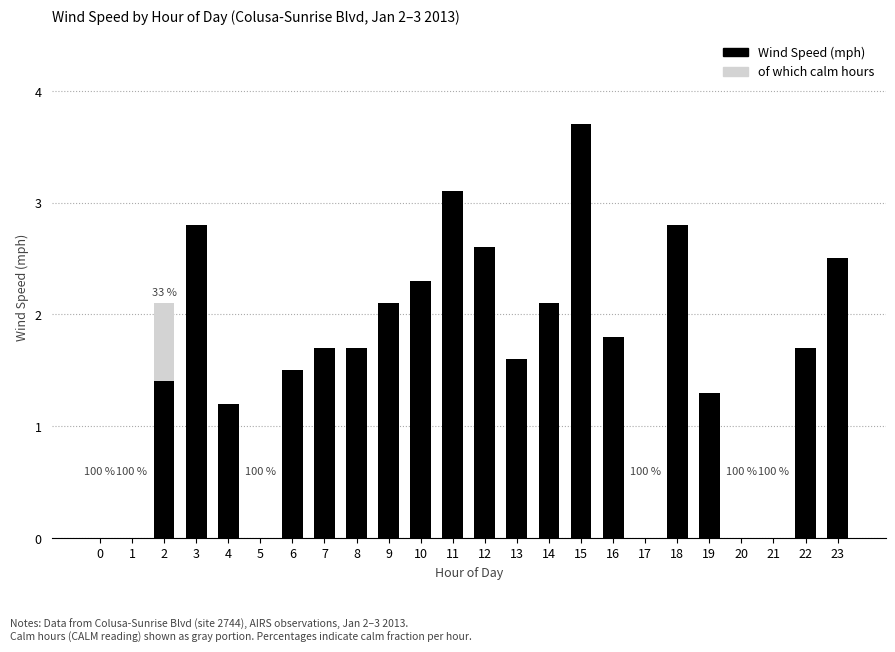

What is the average value of the Wind Speed (mph) series?

1.6